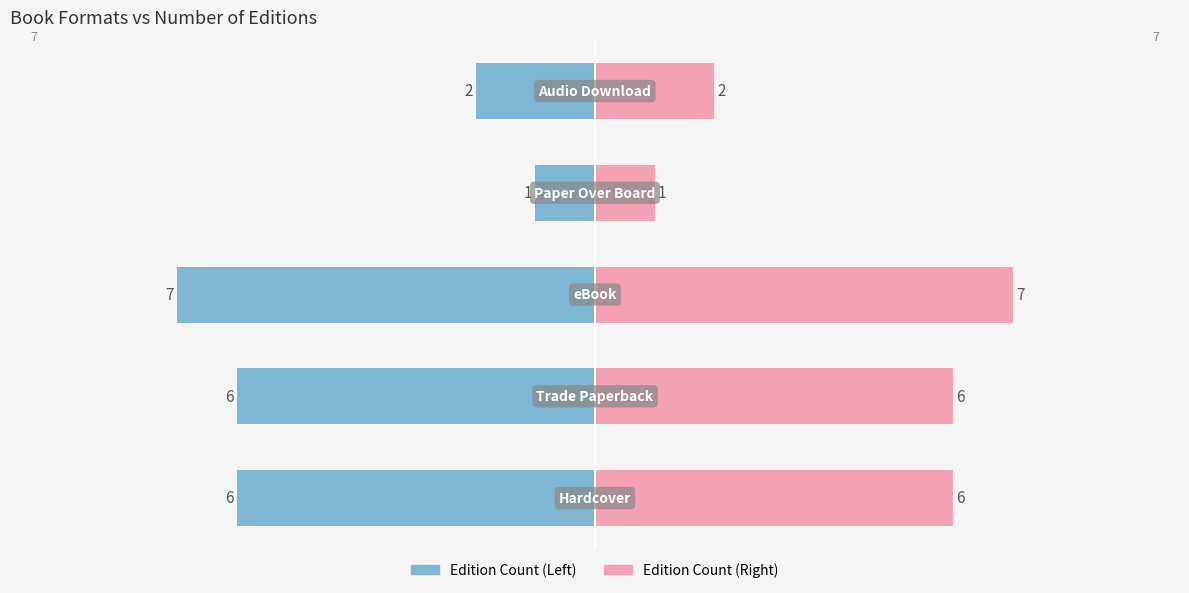

Rank the series by their average value, from lowest to highest.

Edition Count (Left), Edition Count (Right)